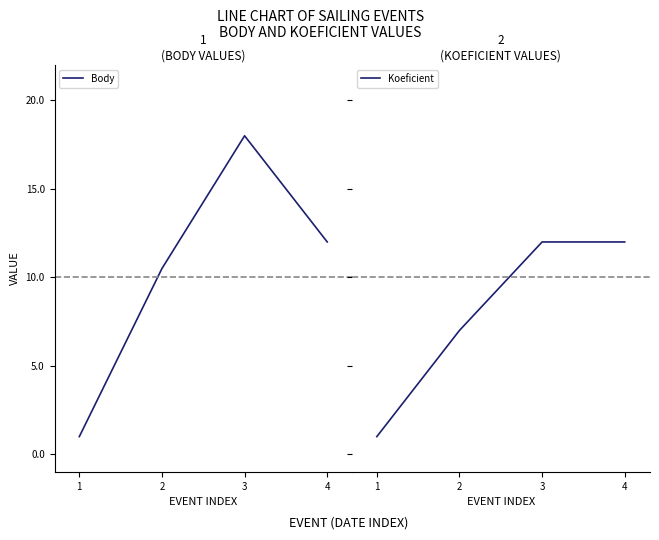

At how many categories does at least one series exceed 9?

3